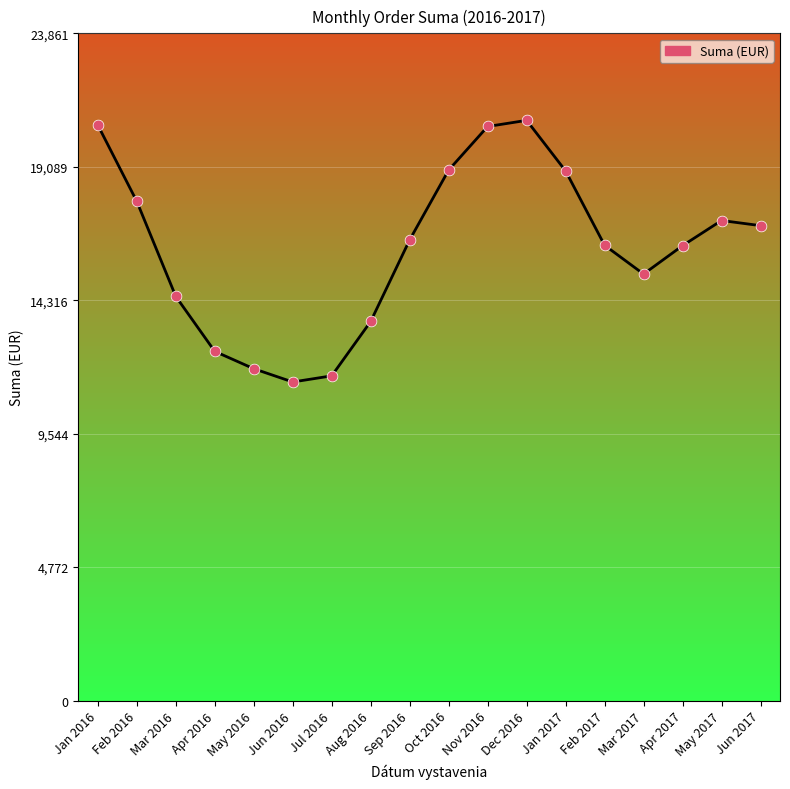

Which has a higher value, Nov 2016 or May 2016?

Nov 2016